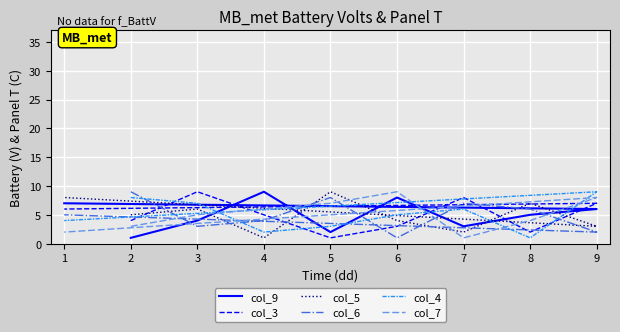

Is this an area chart (filled region under the line)?

No